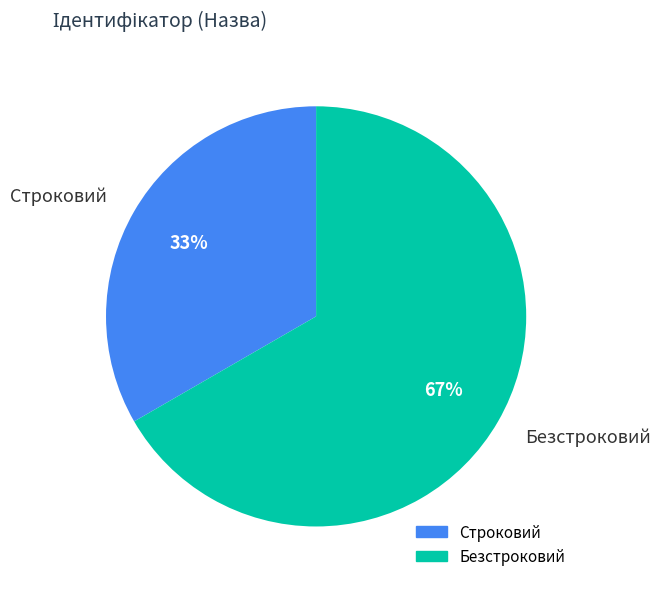

True or false: Строковий accounts for 33% of the total.

True